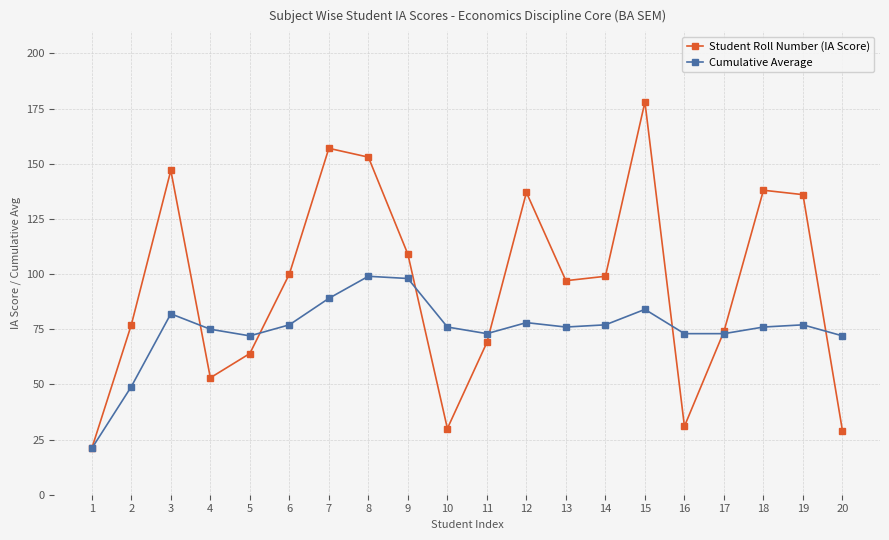

Which series has the largest range (max minus min)?

Student Roll Number (IA Score)